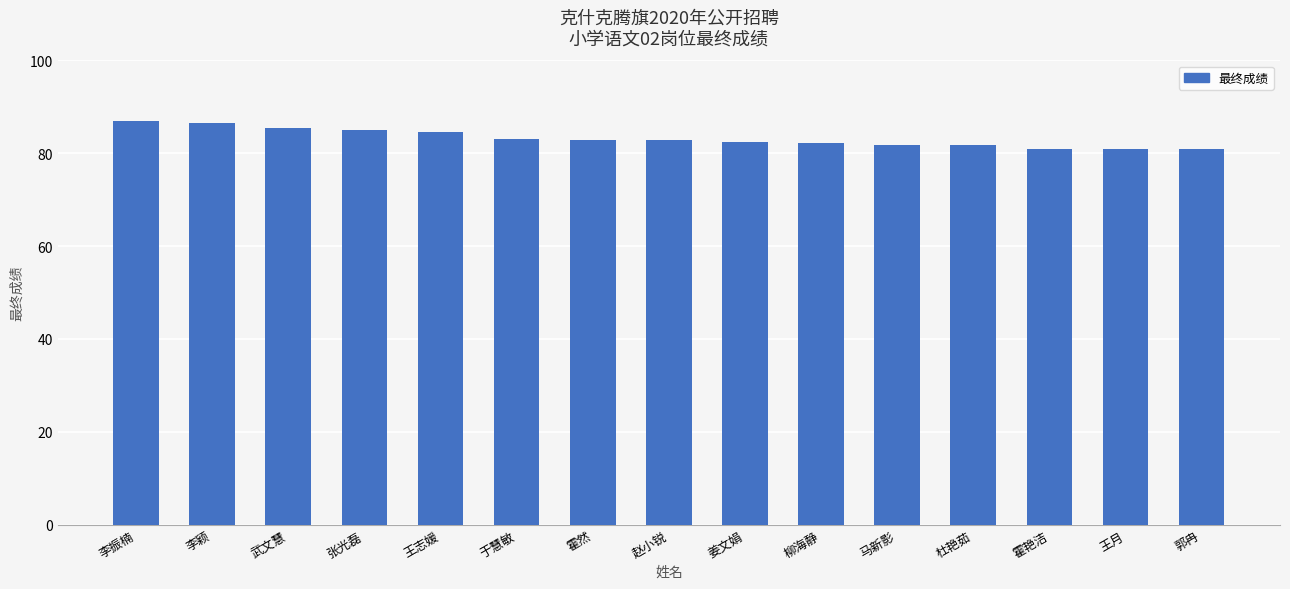

What is the change in value from 于慧敏 to 杜艳茹?

-1.3